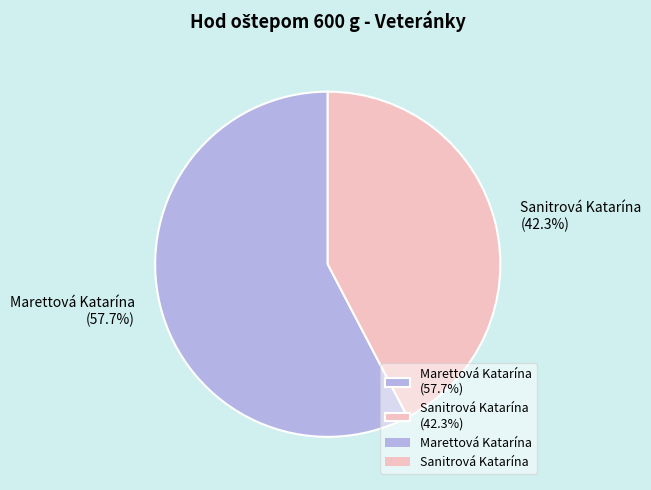

How many slices are in this pie chart?

2